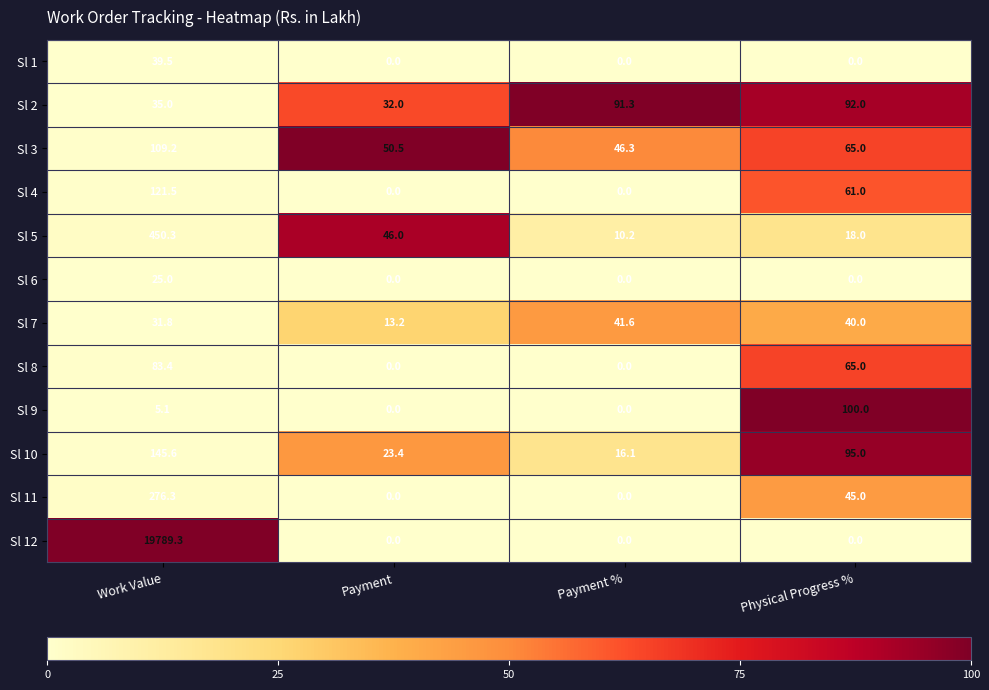

At Work Value, list the series in order from largest to smallest.

Sl 12, Sl 5, Sl 11, Sl 10, Sl 4, Sl 3, Sl 8, Sl 1, Sl 2, Sl 7, Sl 6, Sl 9